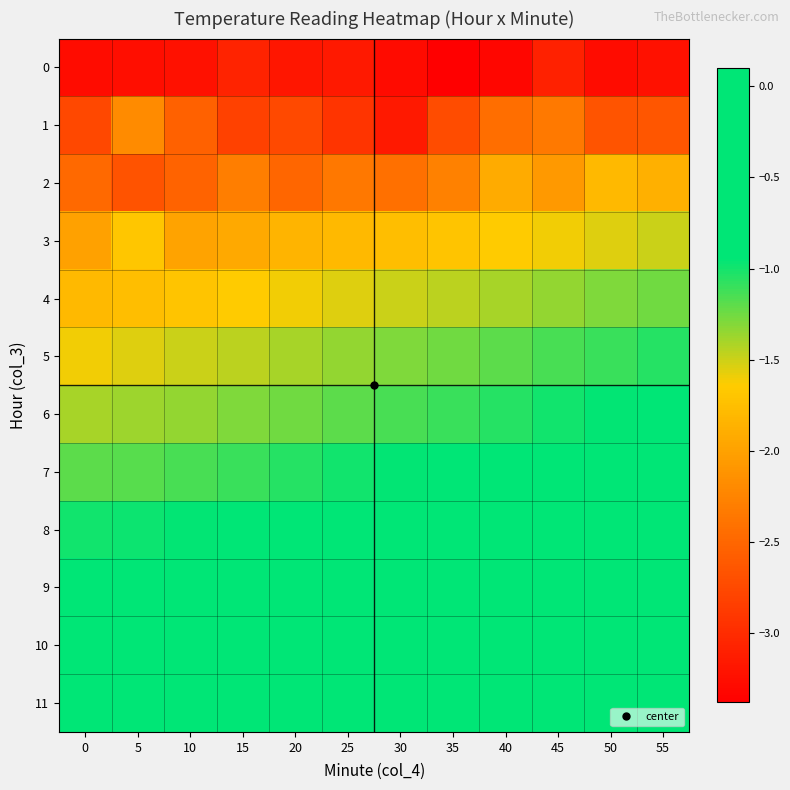

What is the difference between the highest and lowest values at 35?

3.3